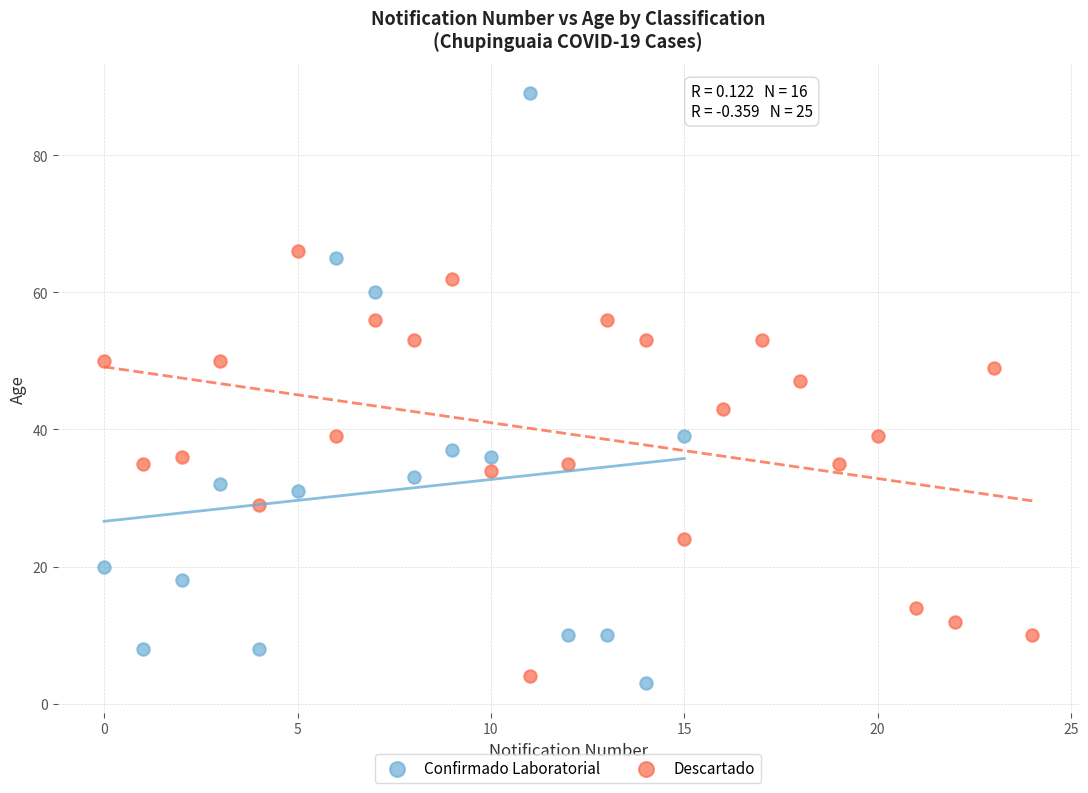

Which series has the widest spread of Y values?

Confirmado Laboratorial